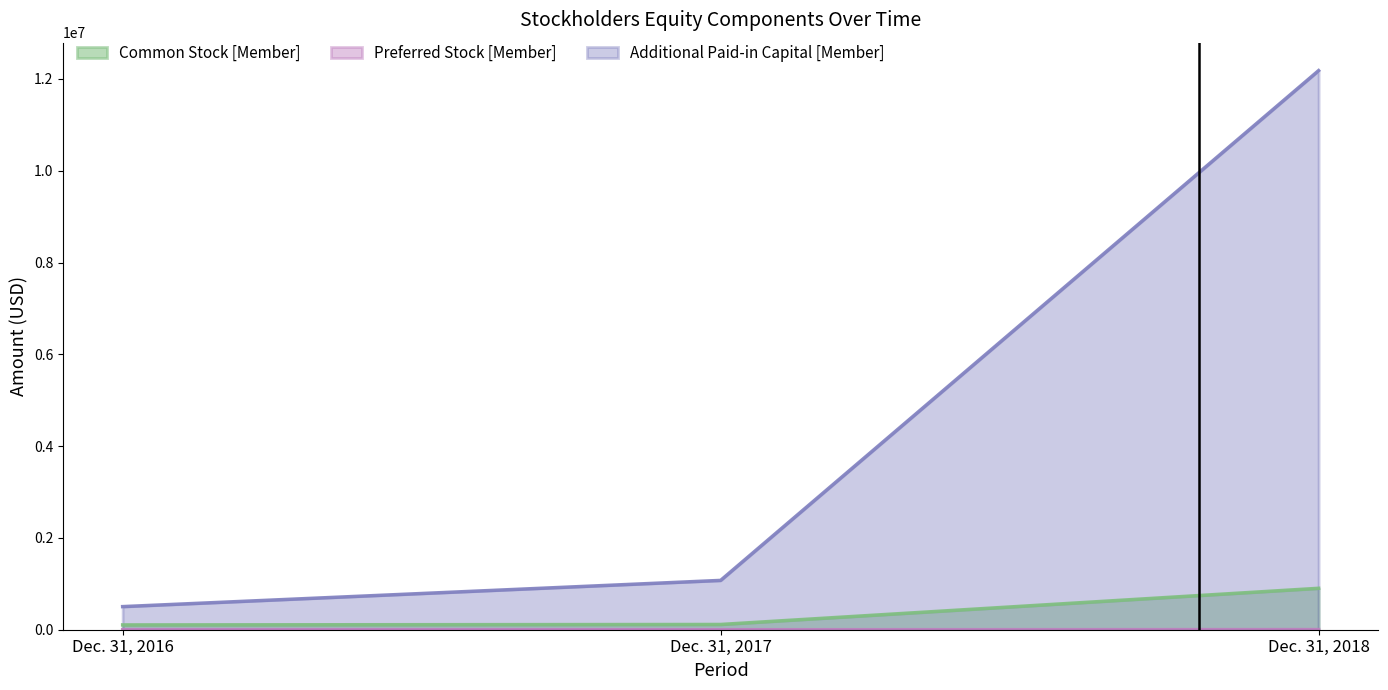

Count the number of categories in the chart.

3